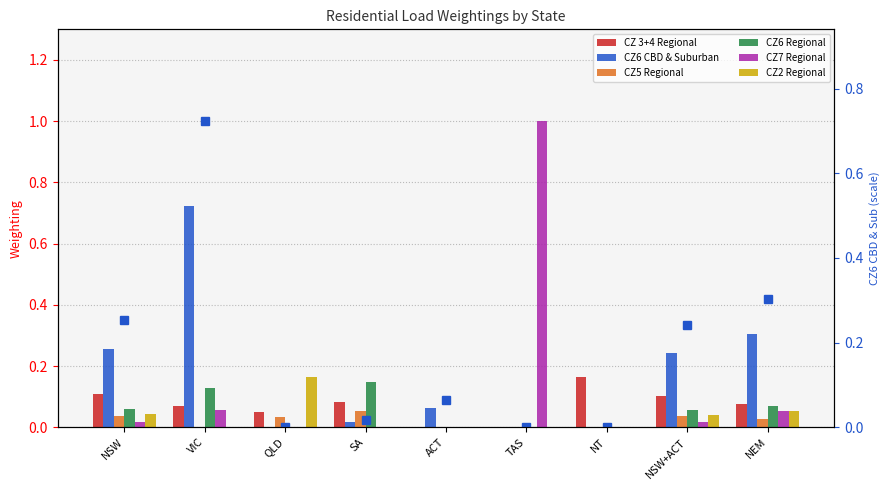

What is the sum of all CZ7 Regional values?

1.1